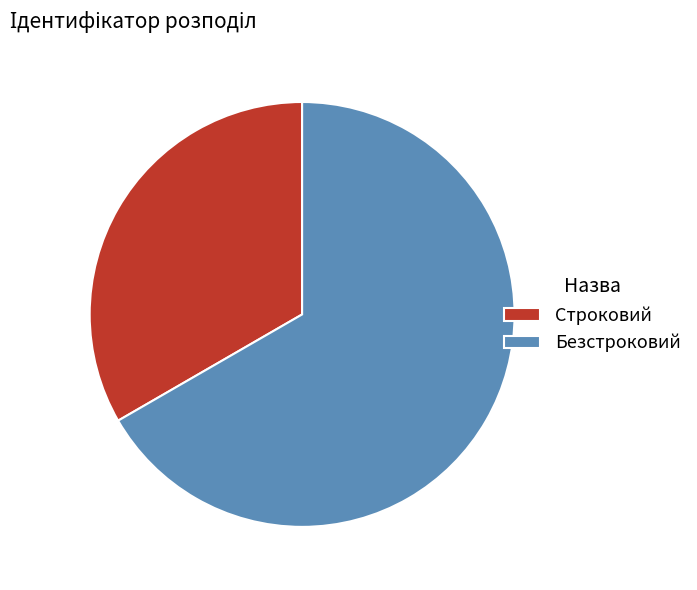

Combined, do Строковий and Безстроковий account for over 50%?

Yes